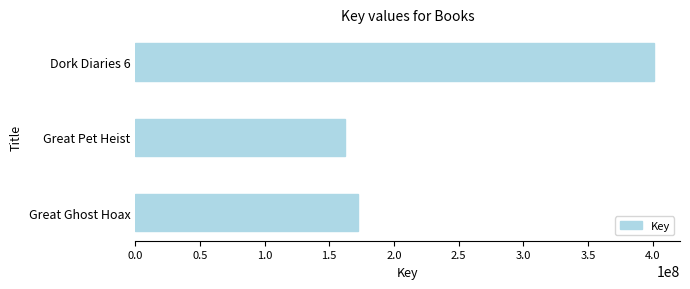

Rank the categories by value from lowest to highest.

Great Pet Heist, Great Ghost Hoax, Dork Diaries 6